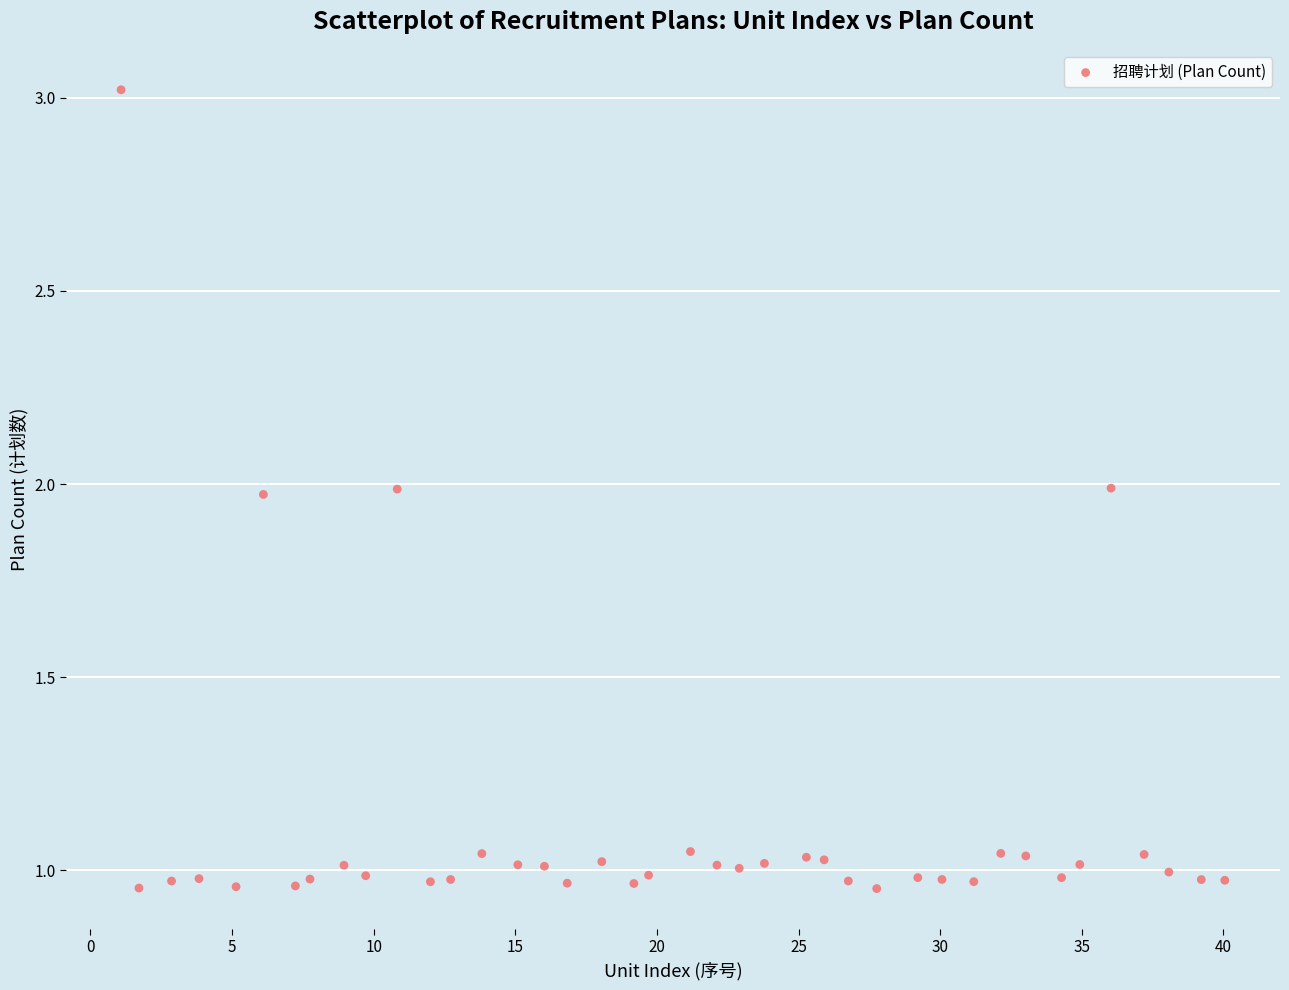

What is the range of X values (max minus min)?

39.0